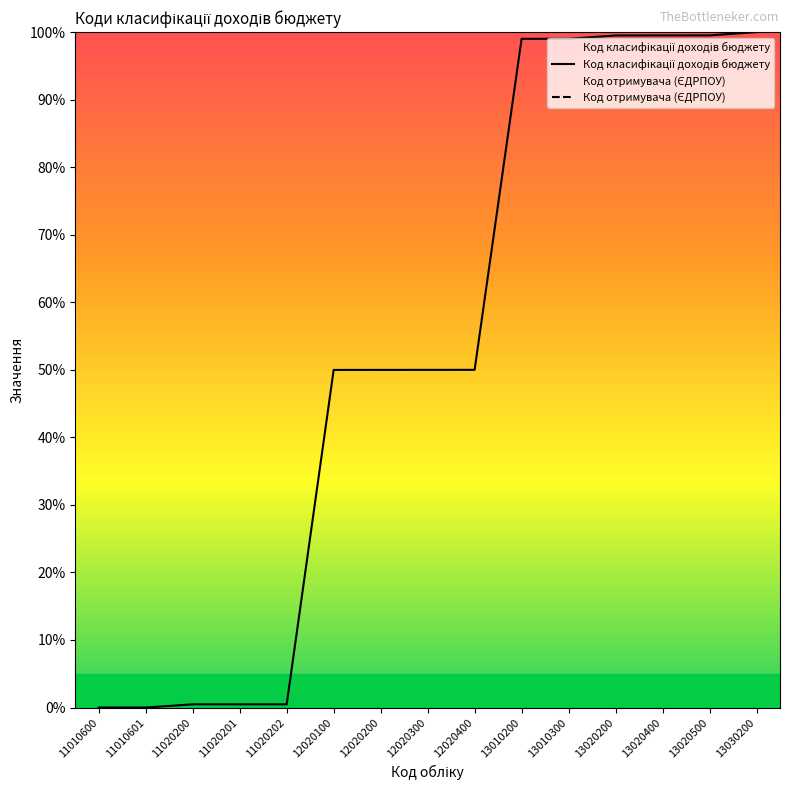

How many values in the Код класифікації доходів бюджету series exceed 49?

10